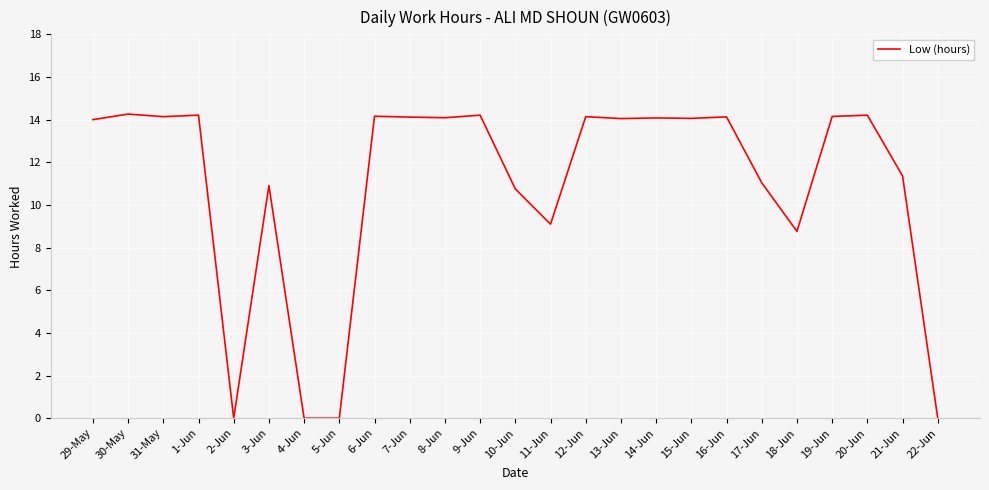

What is the sum of the values at 20-Jun and 7-Jun?

28.3